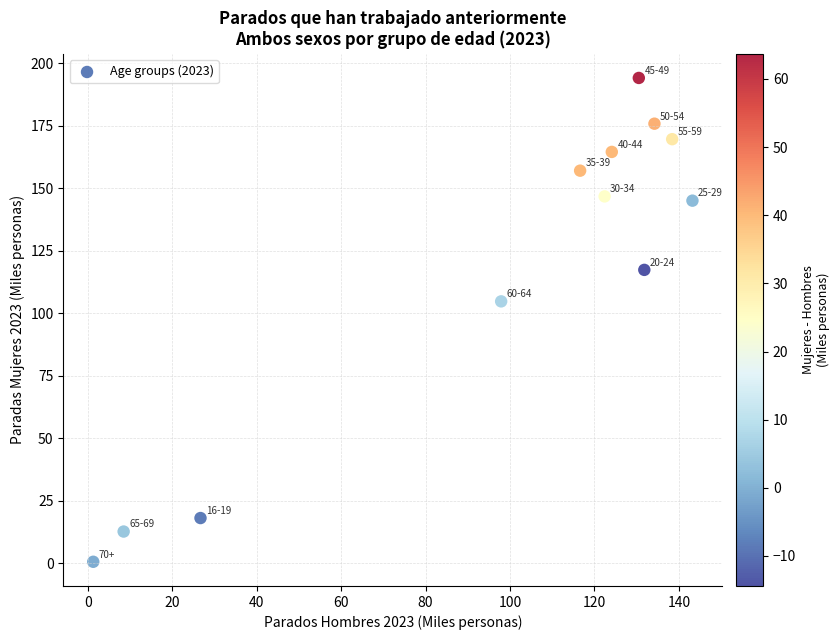

What Y value in the scatter plot is closest to 97?

104.8